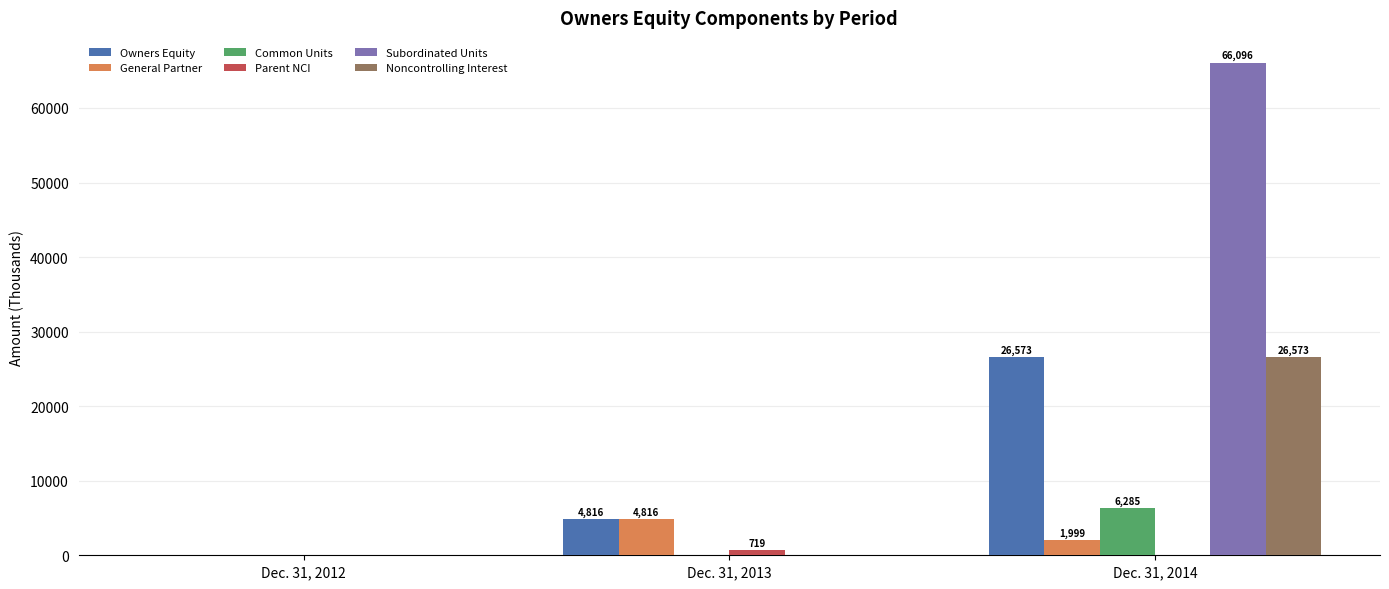

The value of Owners Equity at Dec. 31, 2014 is 26573. True or false?

True